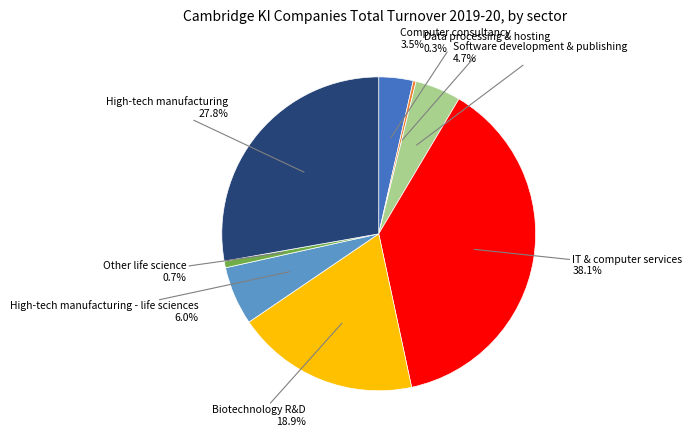

Is there any slice that represents more than half of the pie?

No